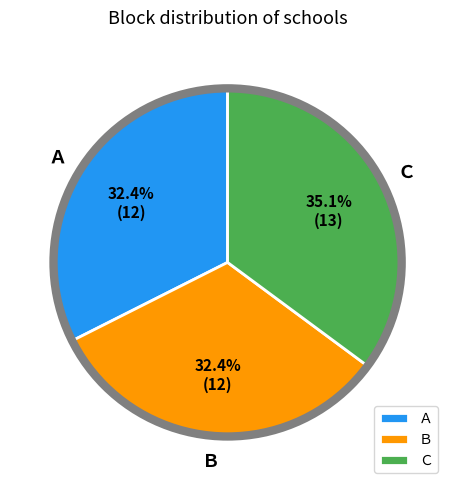

Is Ｂ the majority of the pie?

No